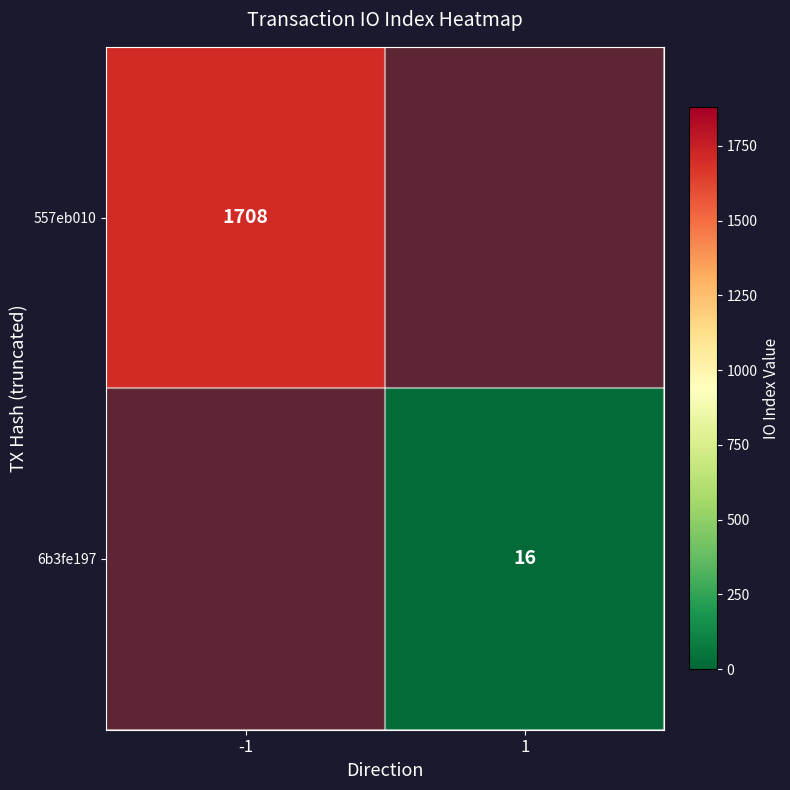

The value of 557eb010 at -1 is 977. True or false?

False